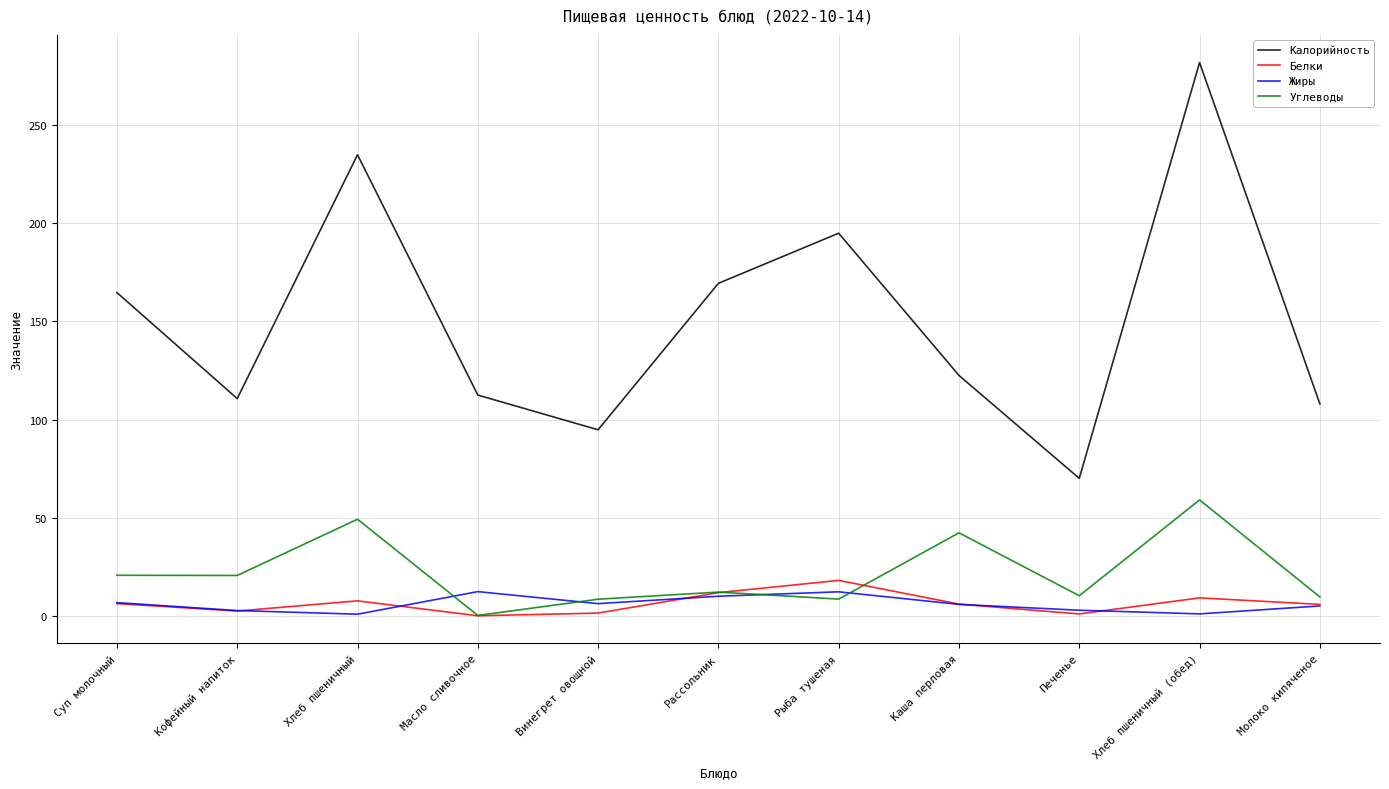

What value does the Жиры series have at Хлеб пшеничный (обед)?

1.0